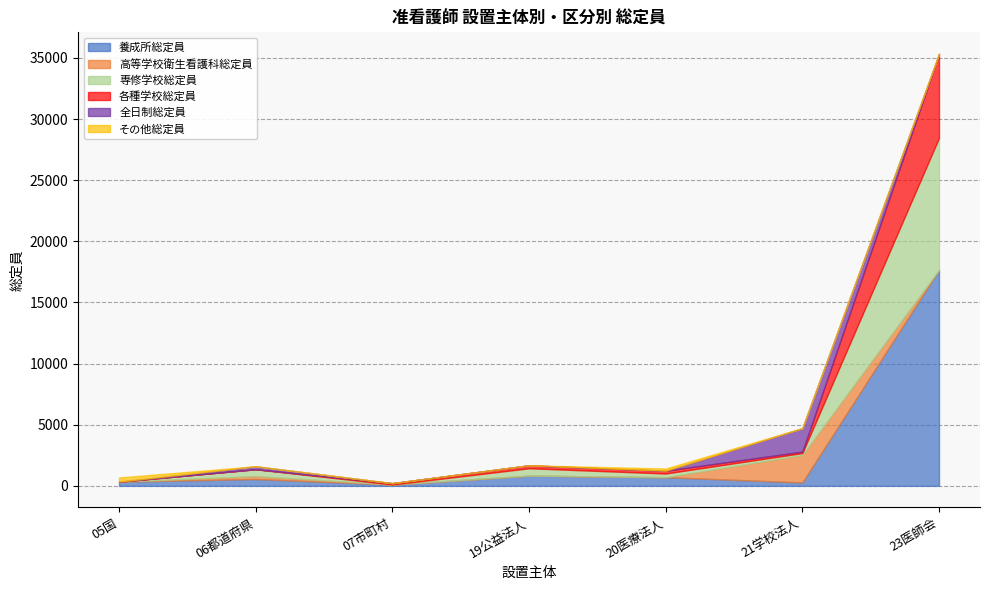

Count the number of data series in this chart.

6